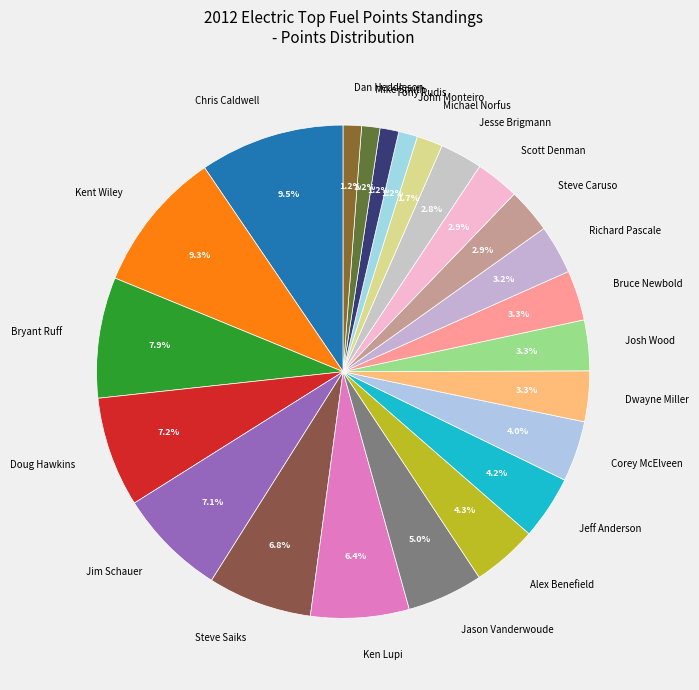

What percentage is NOT represented by Bryant Ruff?

92.1%